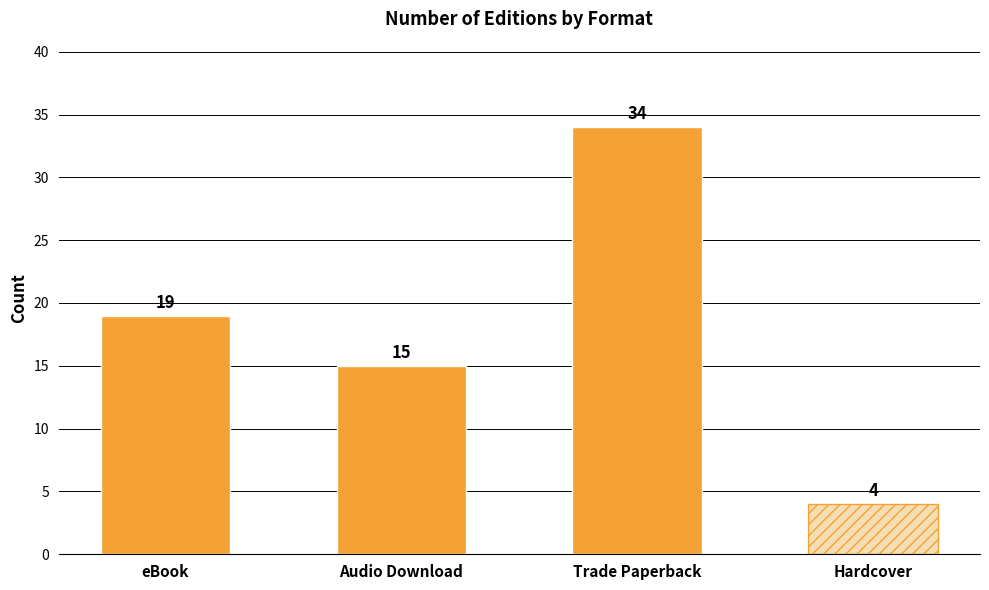

At which label is the value closest to 19?

eBook